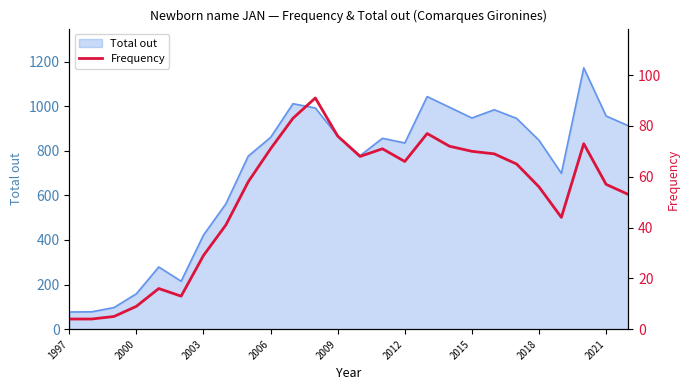

Is it true that Total out equals 956 at 2021?

True